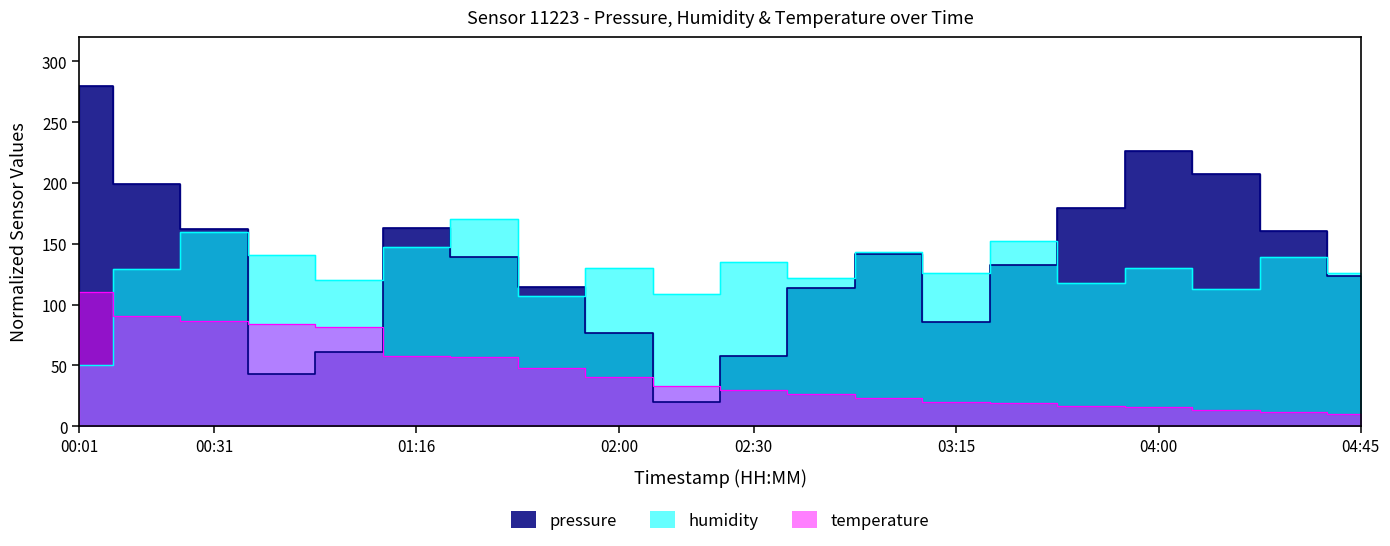

What is the sum of the temperature values at 03:45 and 00:16?

107.3